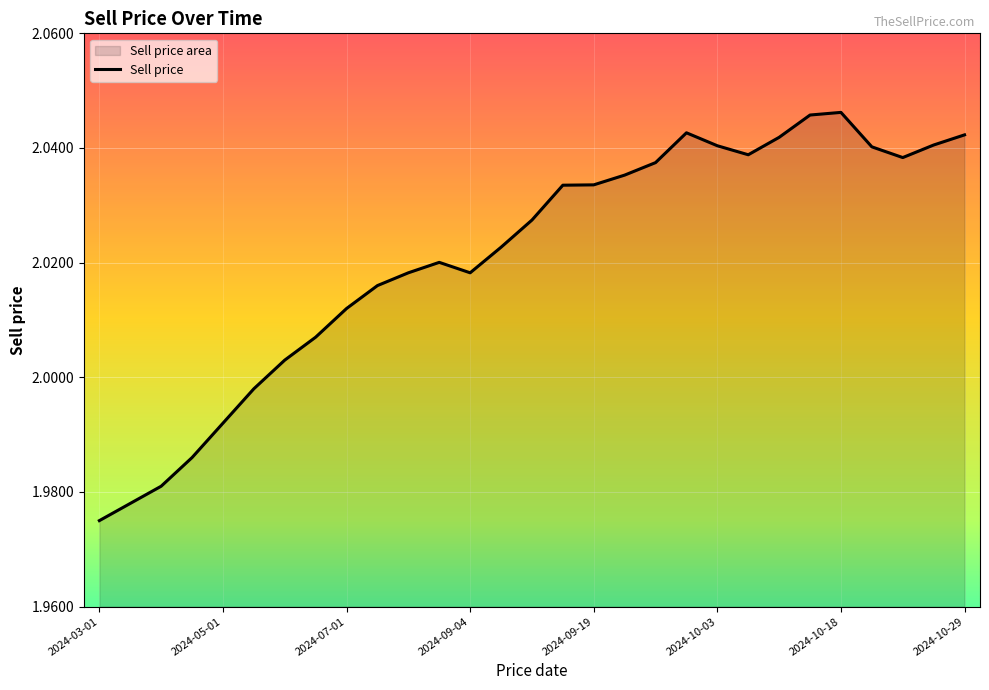

Reading left to right, what are all the values shown in this chart?

2.0	2.0	2.0	2.0	2.0	2.0	2.0	2.0	2.0	2.0	2.0	2.0	2.0	2.0	2.0	2.0	2.0	2.0	2.0	2.0	2.0	2.0	2.0	2.0	2.0	2.0	2.0	2.0	2.0